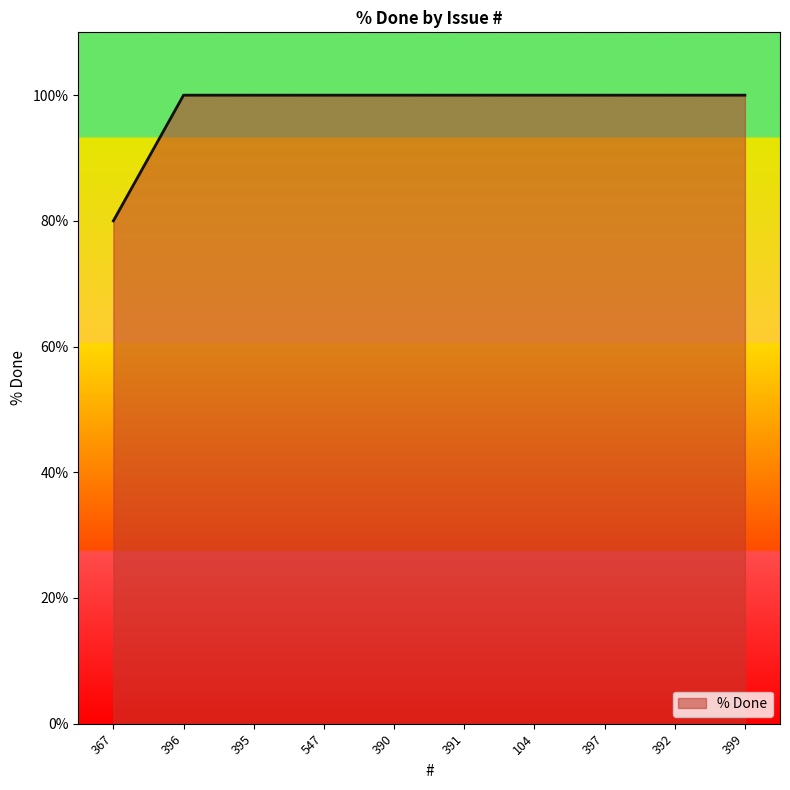

What position from the right is 104?

4